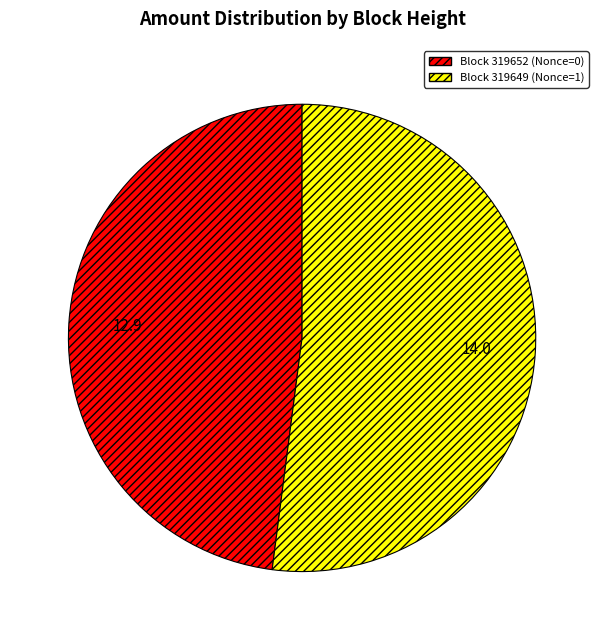

Is there a majority slice in this chart?

Yes